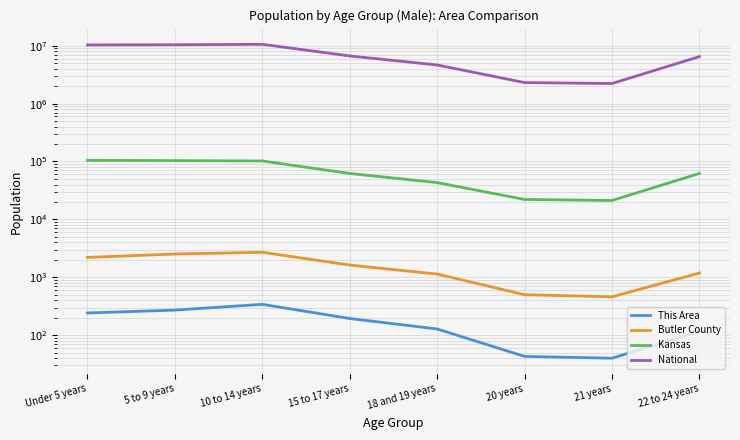

The Butler County series shows 2828 at 15 to 17 years. True or false?

False